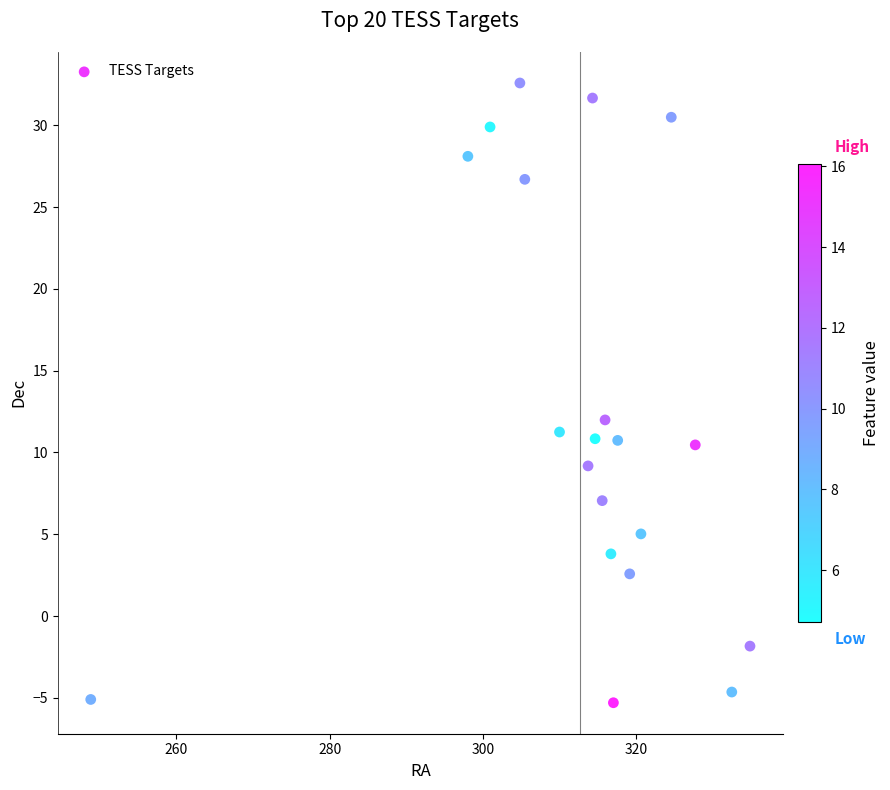

What is the range of X values (max minus min)?

85.9